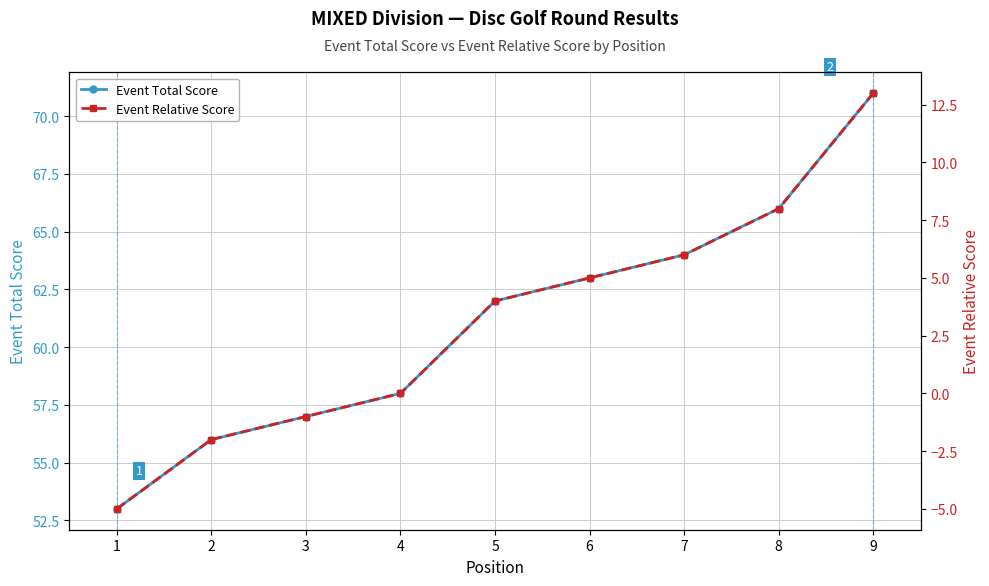

How many lines are shown in the chart?

2